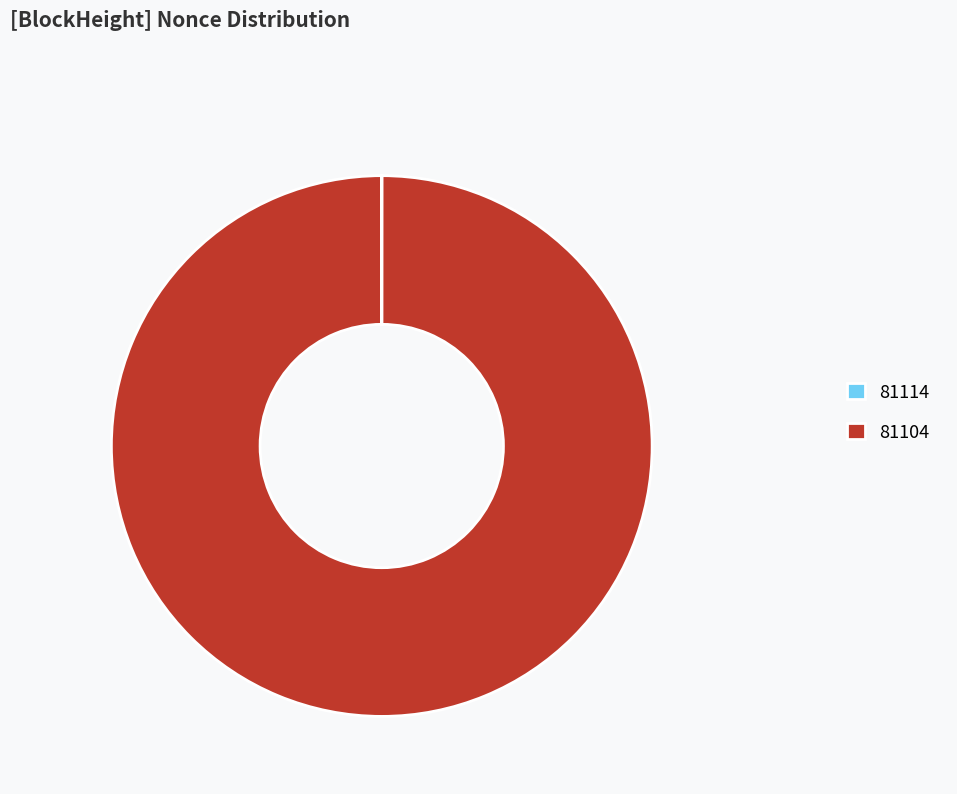

Is there any slice that represents more than half of the pie?

Yes